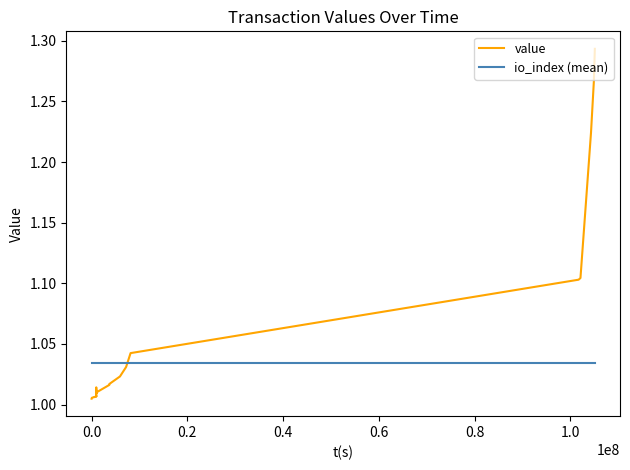

Which series has the largest total across all categories?

value